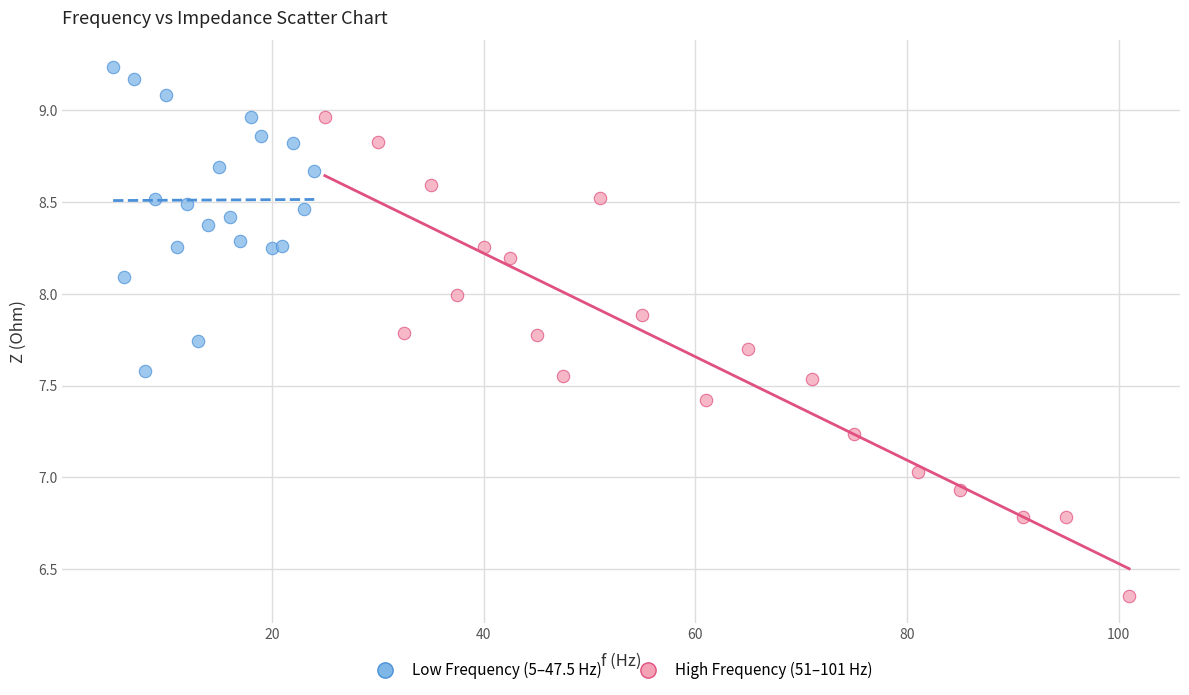

What are all the series names shown in the legend?

Low Frequency (5–47.5 Hz), High Frequency (51–101 Hz)